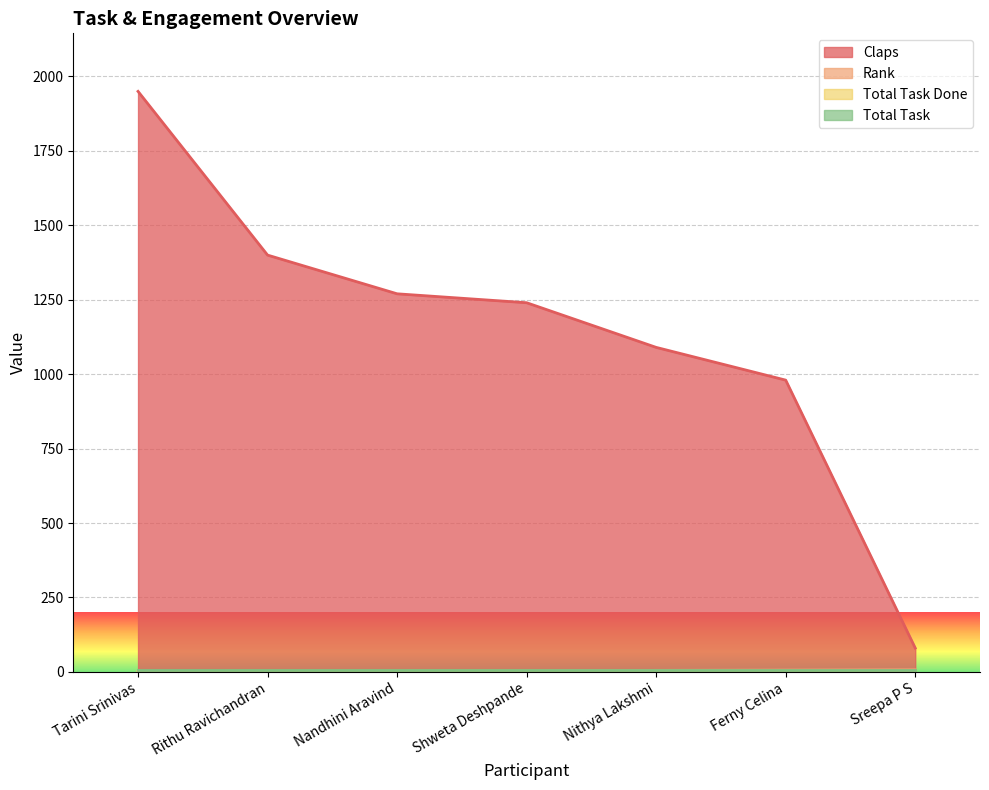

The value of Rank at Nithya Lakshmi is 1. True or false?

False